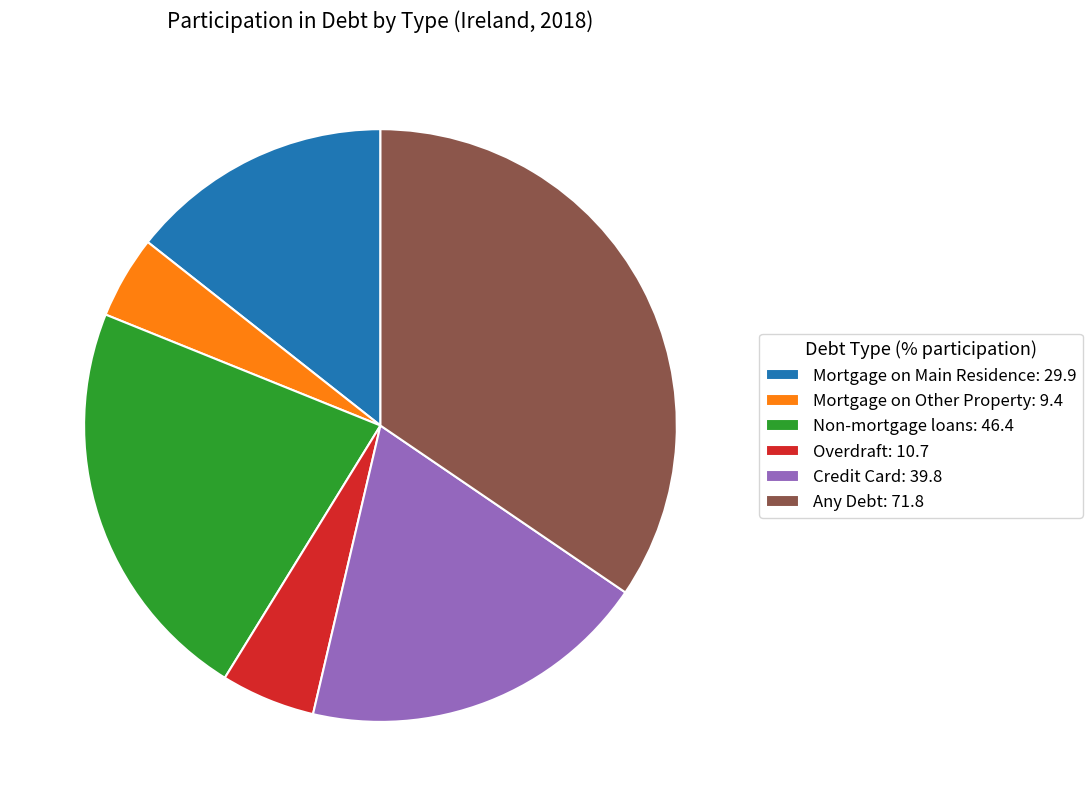

True or false: Credit Card accounts for 30% of the total.

False